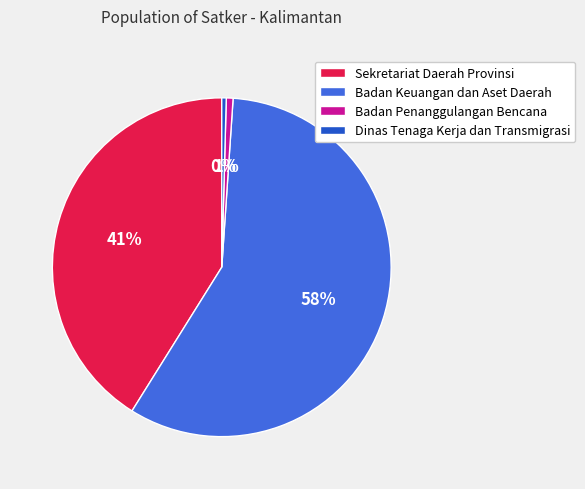

Is it true that Sekretariat Daerah Provinsi is 52% of the pie?

False